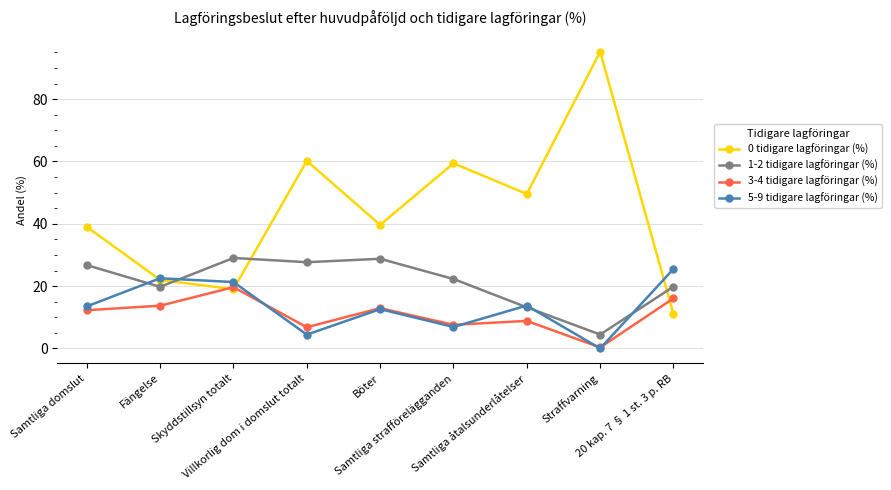

What is the highest value of the 3-4 tidigare lagföringar (%) series?

19.7